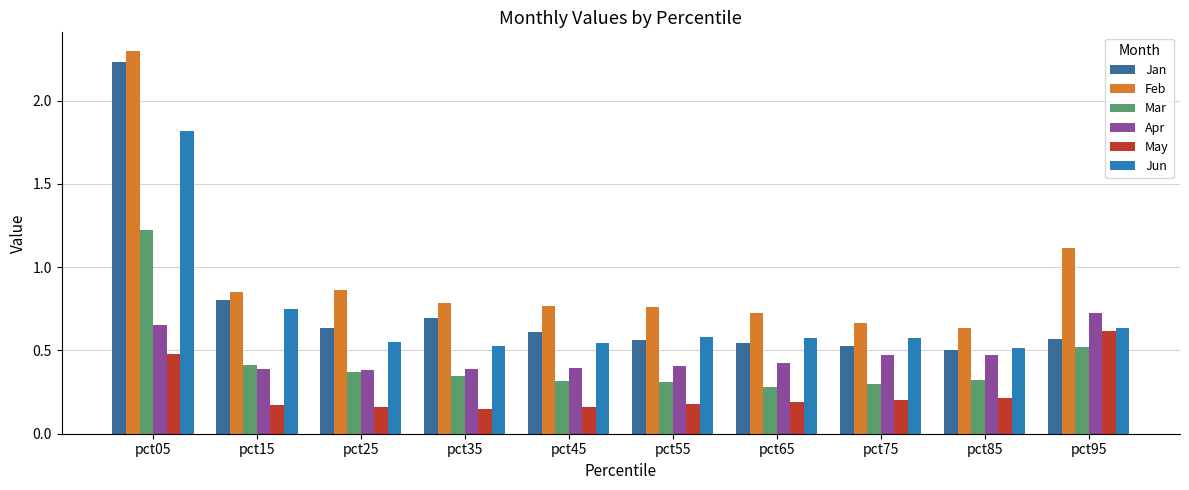

Does the chart contain any negative values?

No